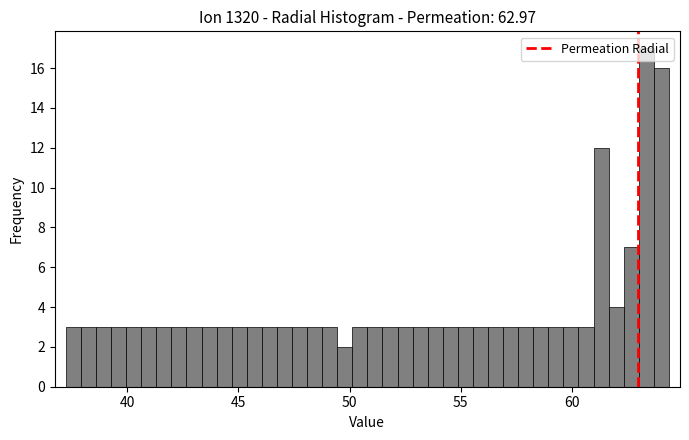

Around what value on the x-axis is the tallest bar? Give the approximate position of its centre, as read against the axis.

63.5